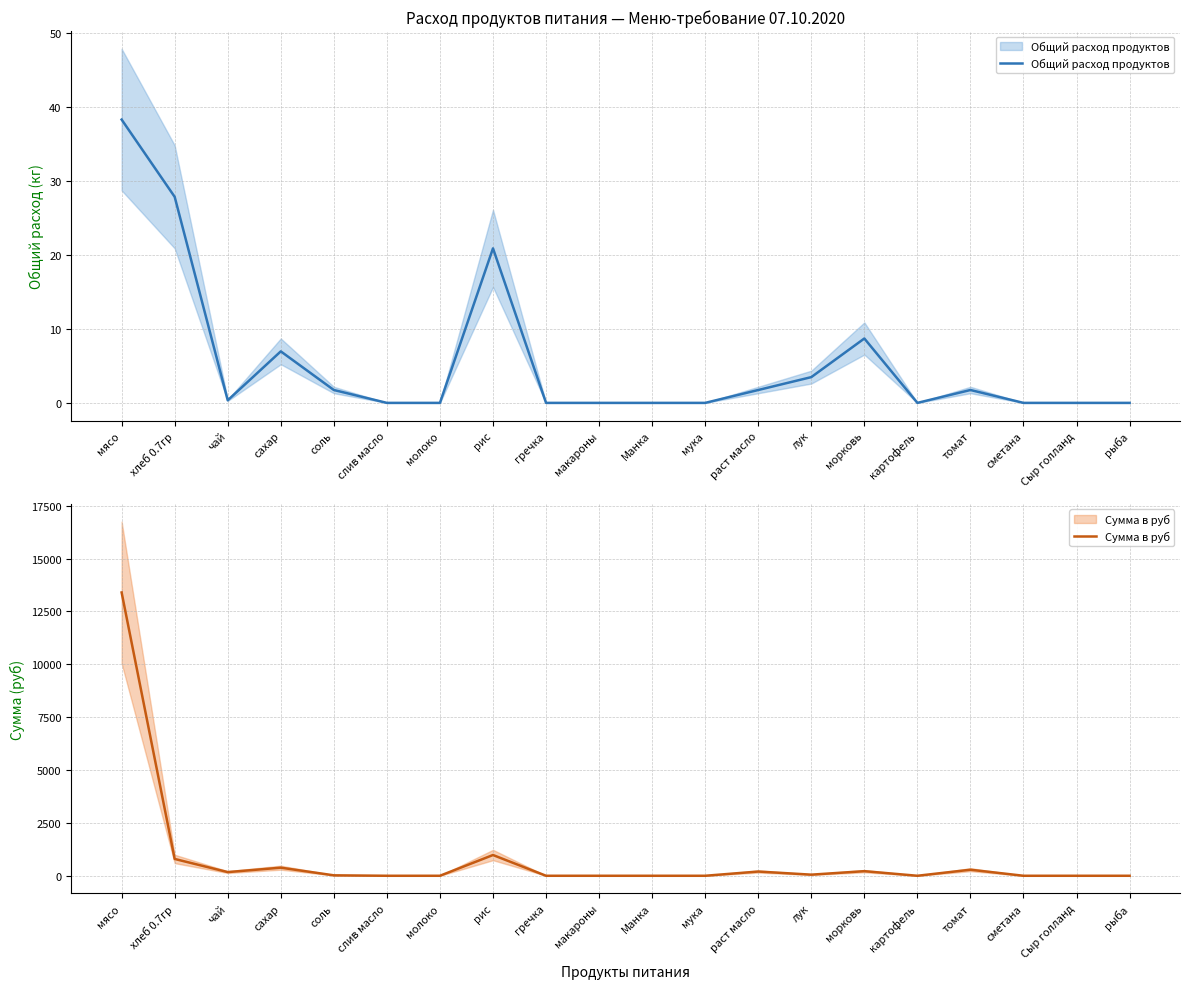

Where is the first local minimum for Сумма в руб?

чай